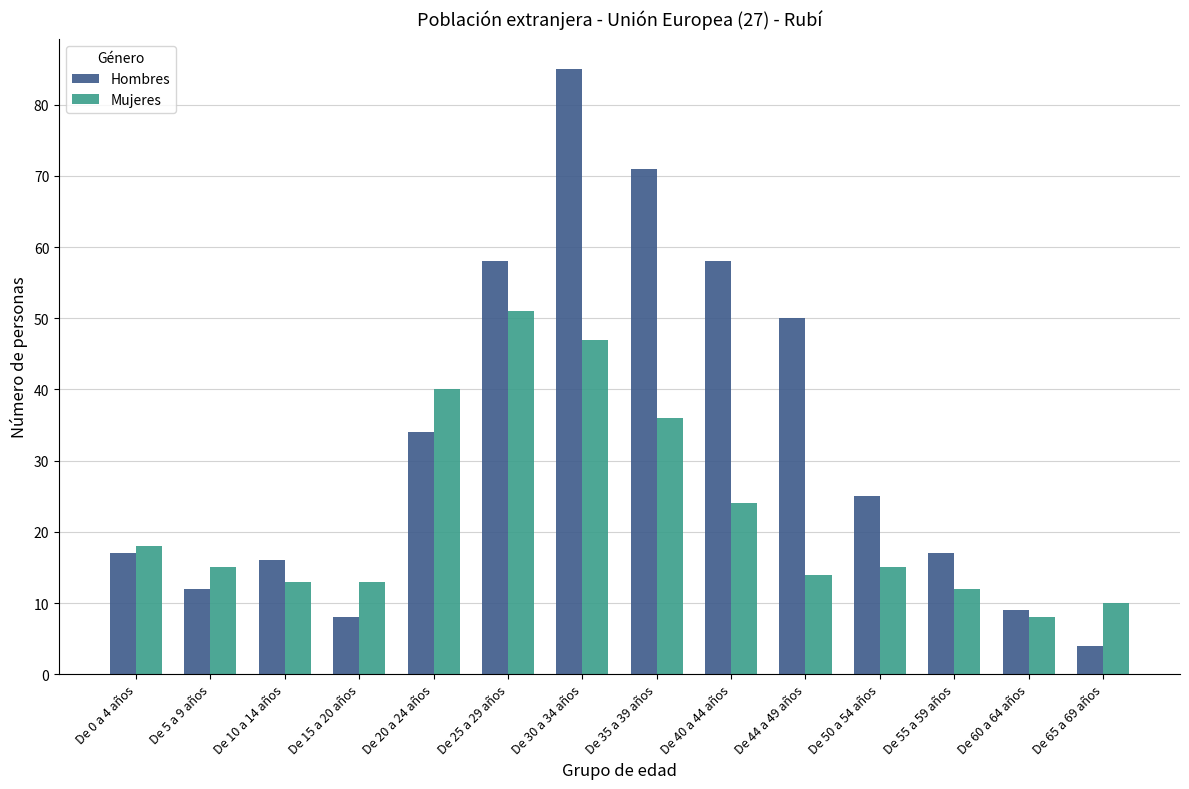

Count the number of categories in the chart.

14